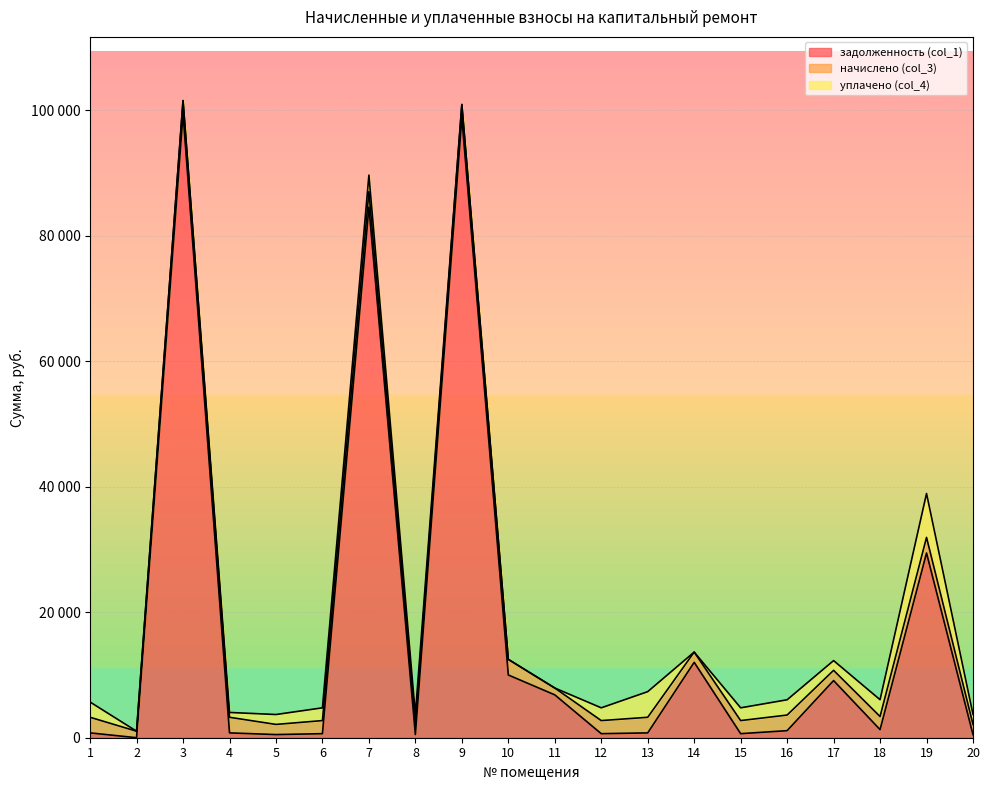

At which category is the sum across all series the highest?

3